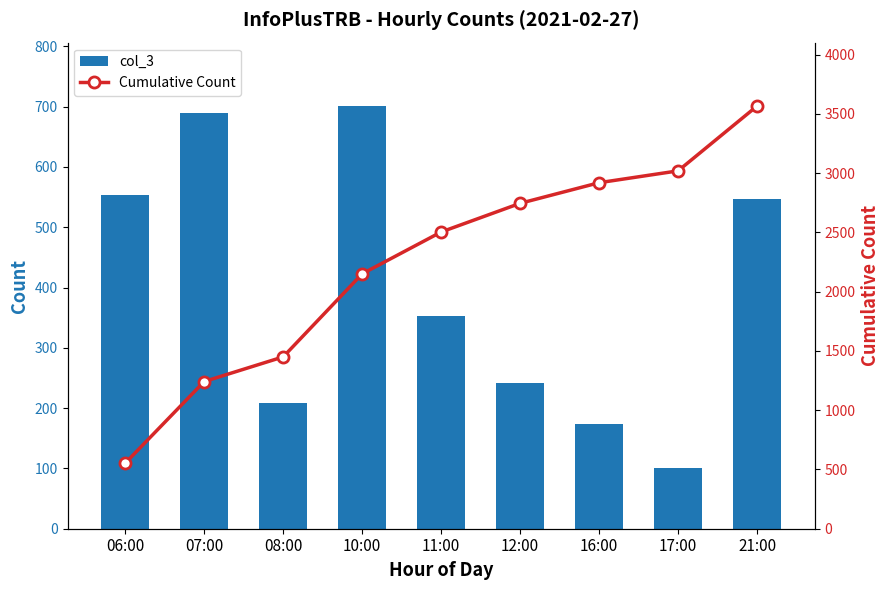

How many data points in Cumulative Count are less than 2504?

4